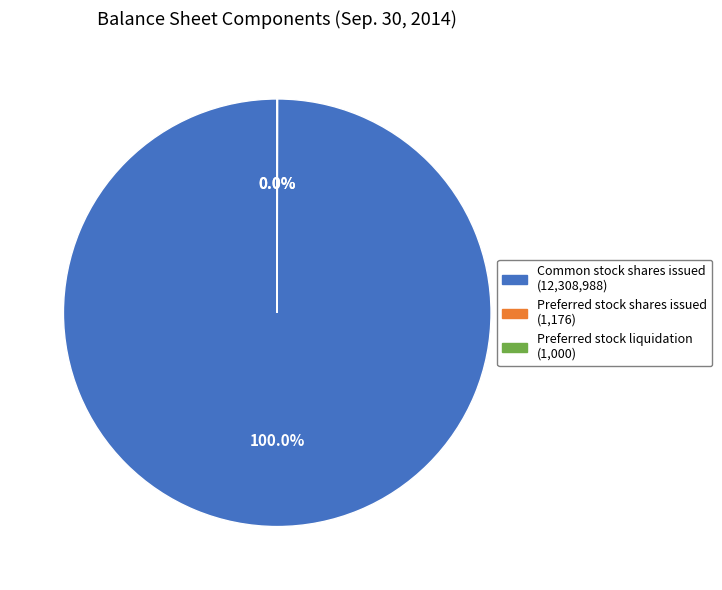

Does any single category account for the majority?

Yes